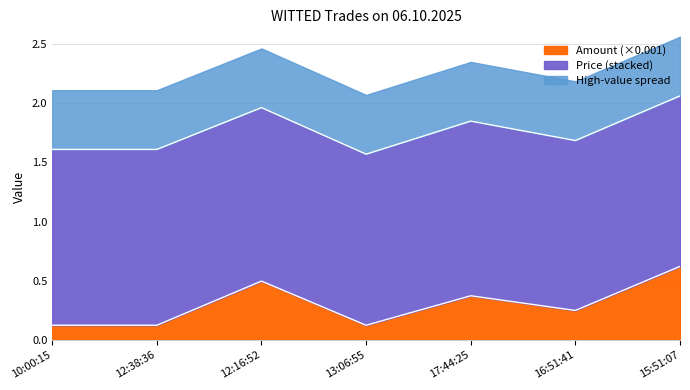

How many interior local valleys (lower than both neighbors) does the data have?

2